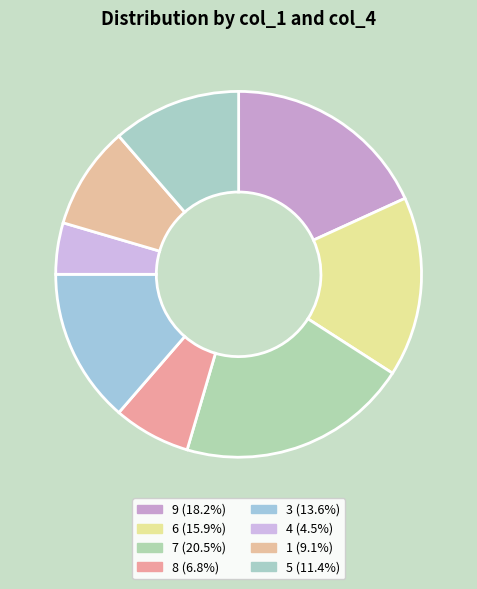

Is there a majority slice in this chart?

No